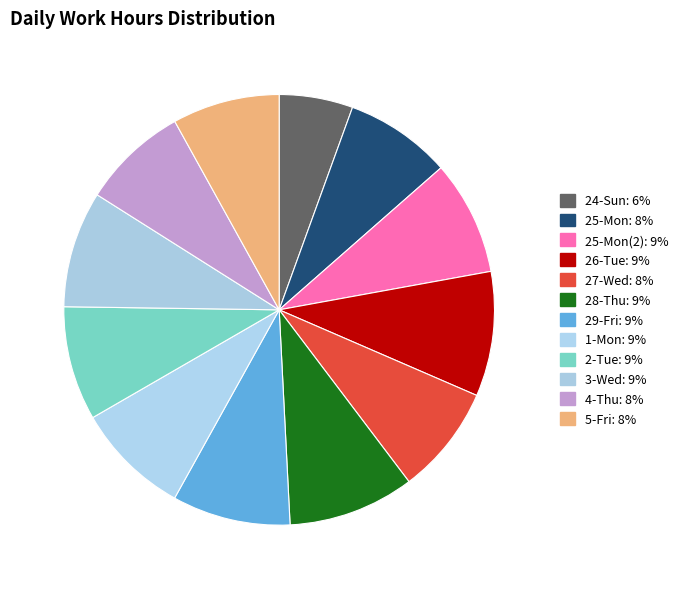

How many segments does this pie chart have?

12